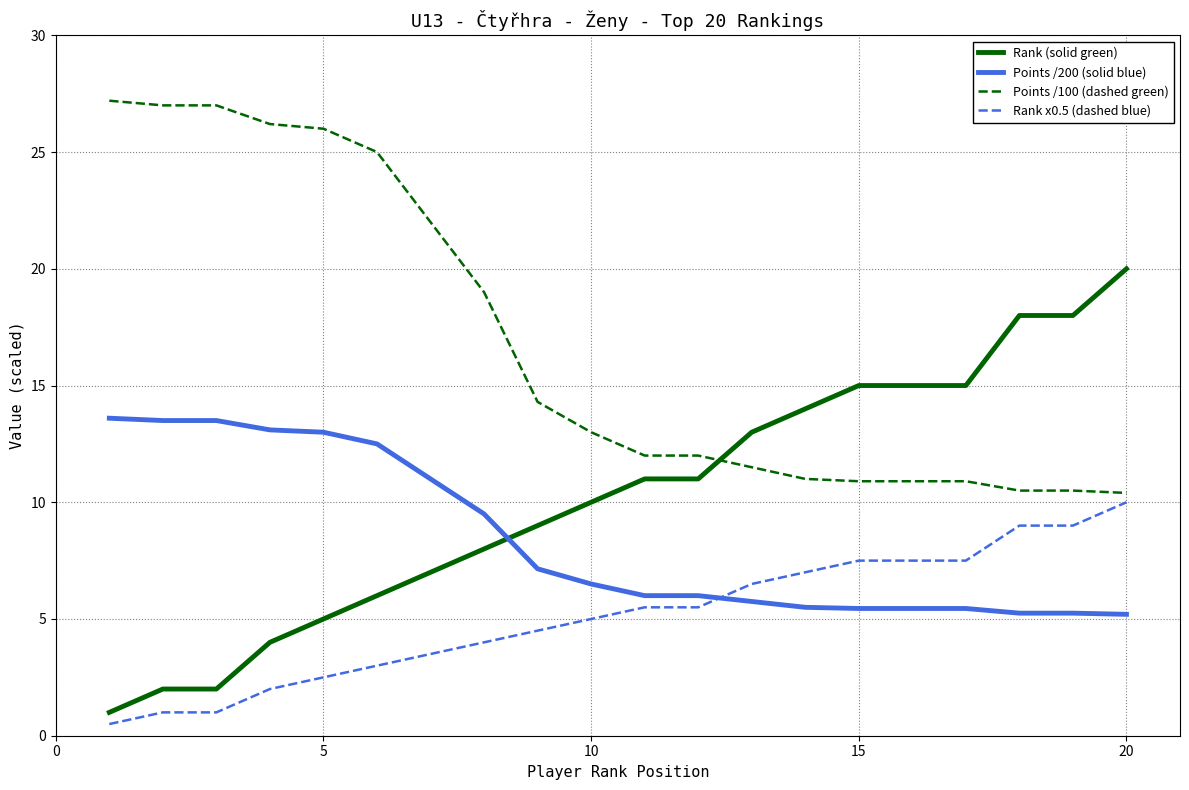

How many intersections are there between Points /200 (solid blue) and Rank (solid green)?

1